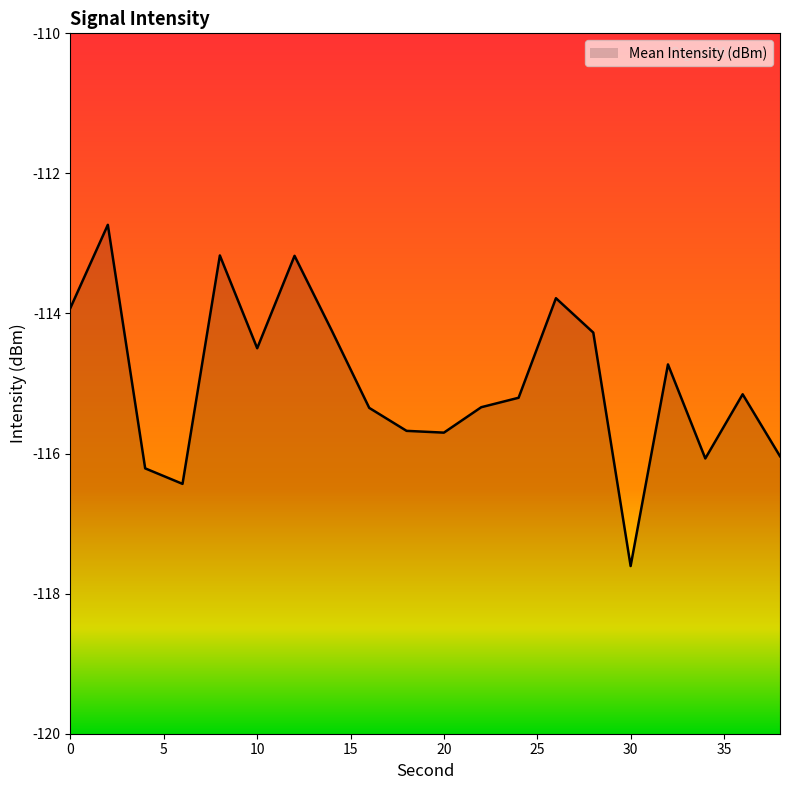

Reading left to right, what are all the values shown in this chart?

-113.9	-112.7	-116.2	-116.4	-113.2	-114.5	-113.2	-114.2	-115.3	-115.7	-115.7	-115.3	-115.2	-113.8	-114.3	-117.6	-114.7	-116.1	-115.2	-116.0